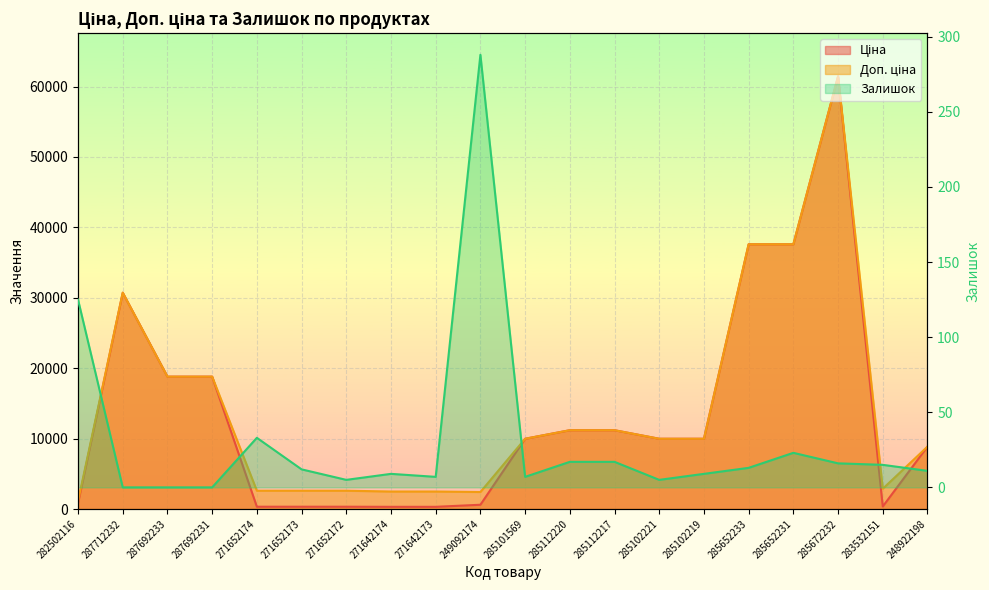

What is the label of the 17th point from the left?

285652231